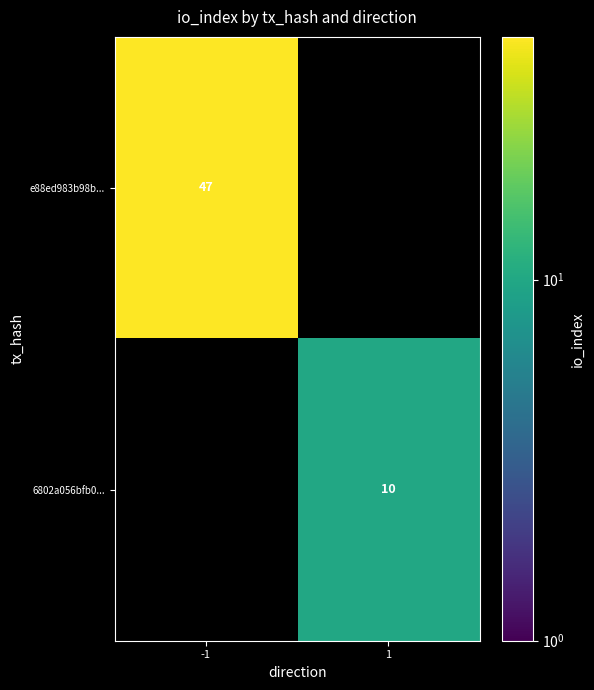

Is it true that e88ed983b98b... equals 47 at -1?

True